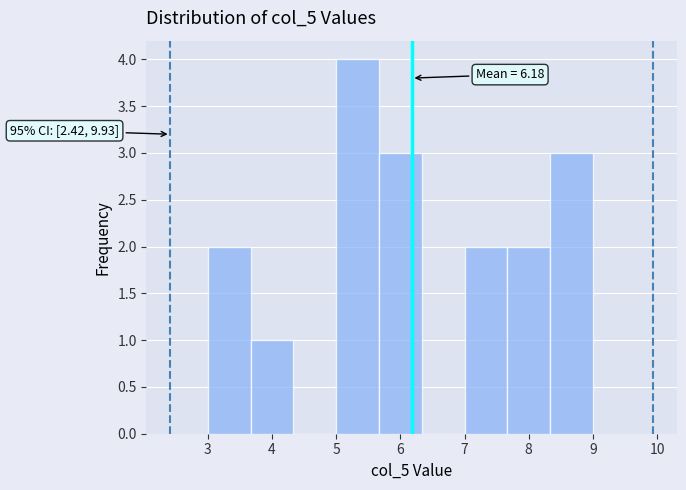

Over which range of the x-axis is the bar tallest?

5.0 to 5.7